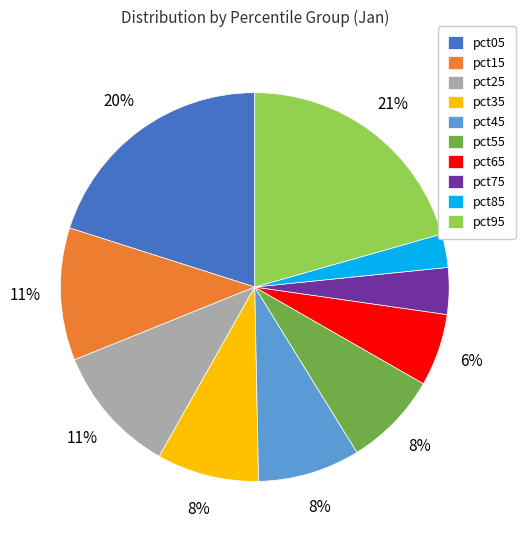

What percentage is the pct95 slice, to the nearest percent?

21%